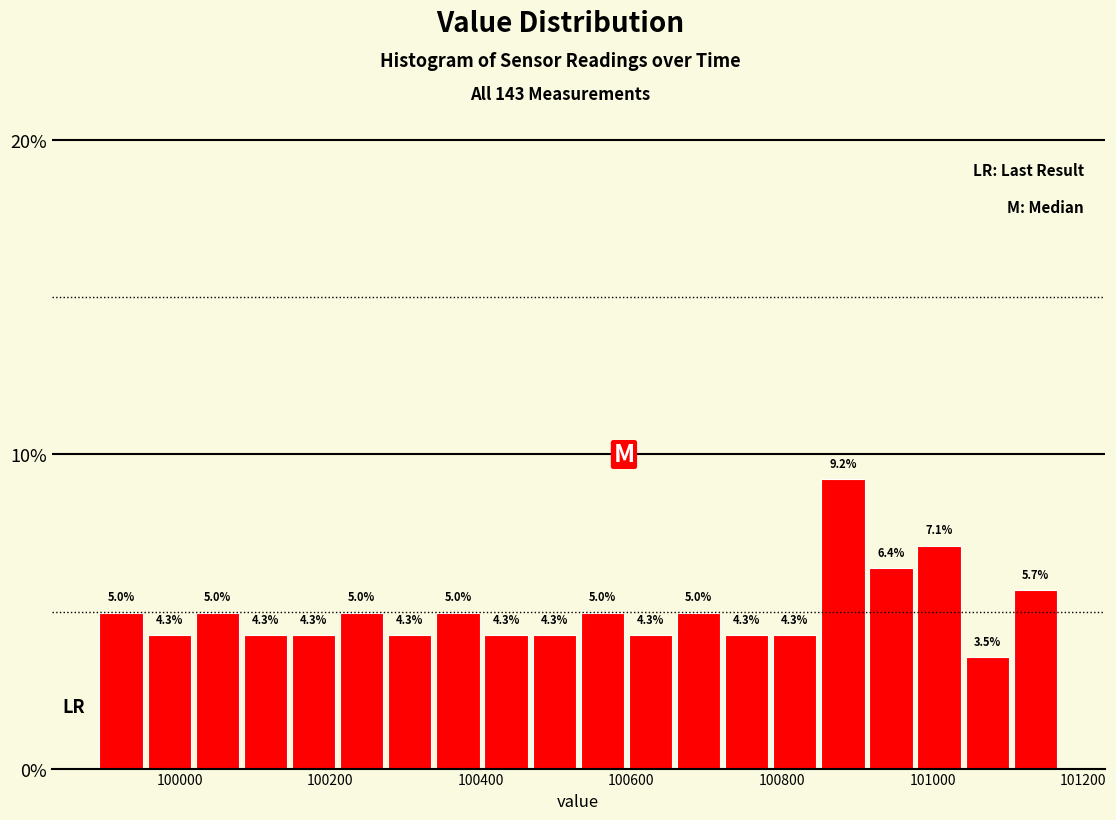

Read against the x-axis, roughly where is the centre of the tallest bar?

100880